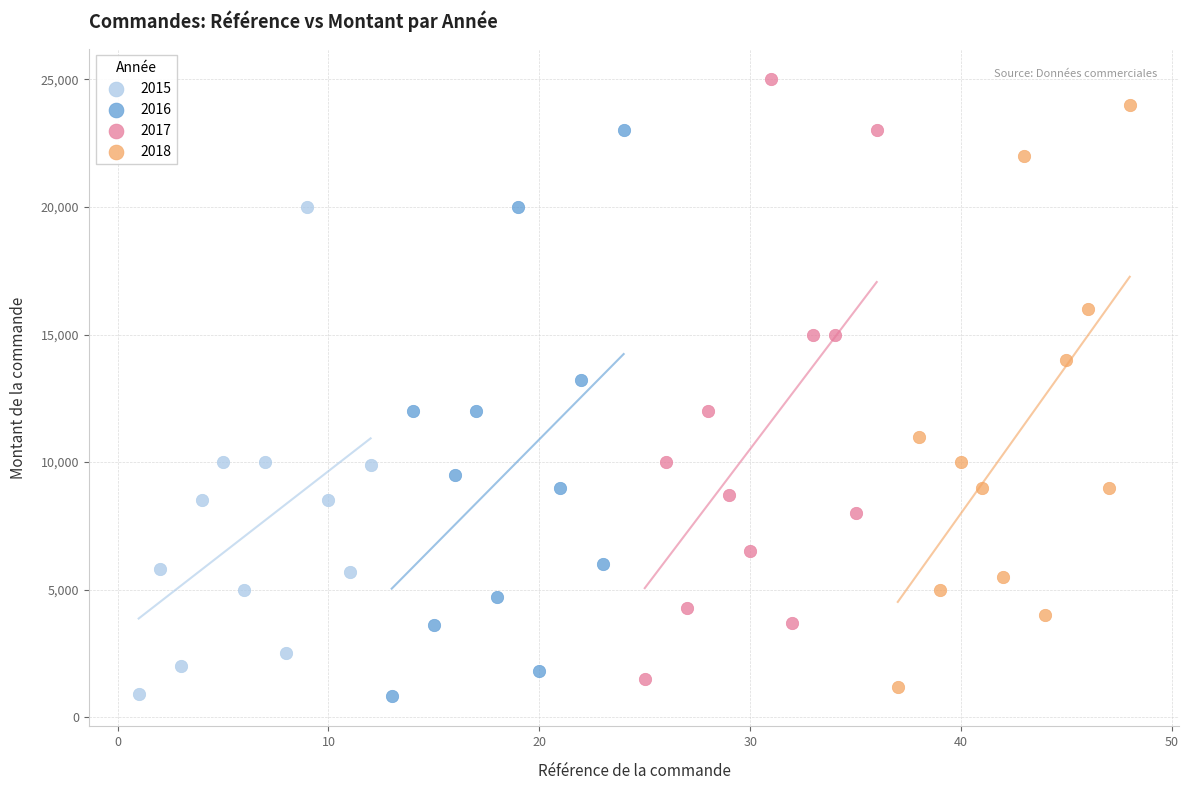

What are all the series names shown in the legend?

2015, 2016, 2017, 2018